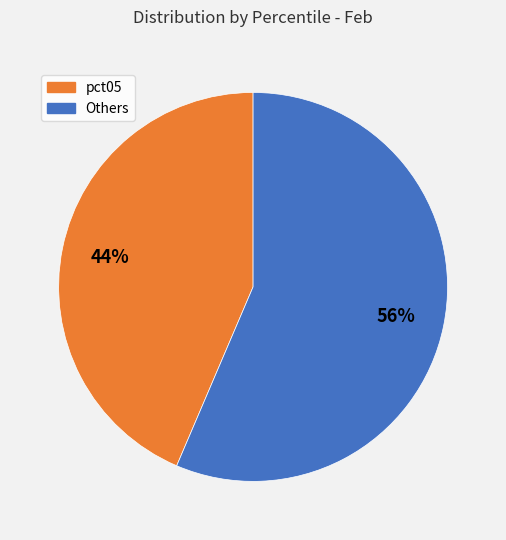

To the nearest percent, what is the average slice percentage?

50%